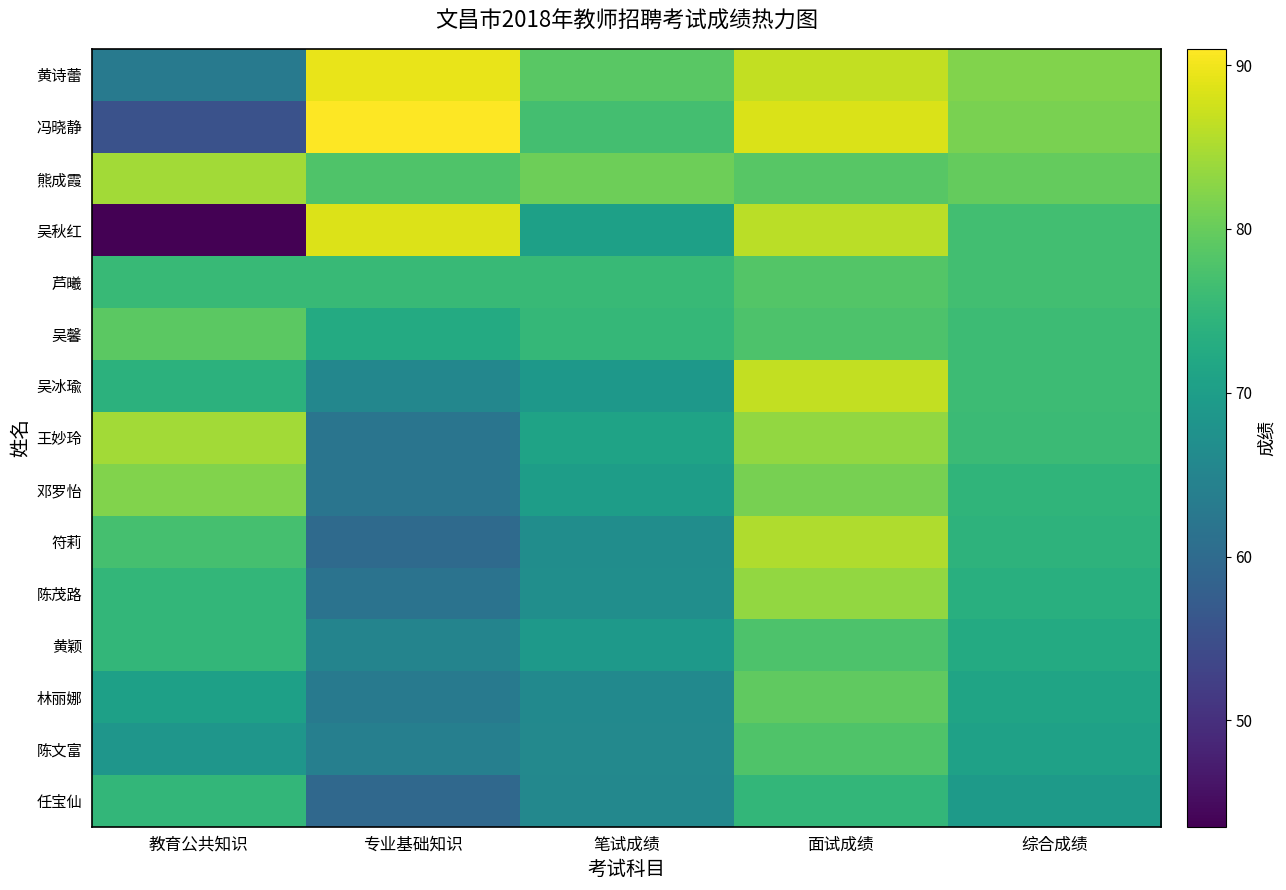

Reading right to left, what are all the values shown in this chart?

黄诗蕾: 综合成绩=82.0	面试成绩=86.7	笔试成绩=78.9	专业基础知识=89.5	教育公共知识=63.0
冯晓静: 综合成绩=81.4	面试成绩=88.3	笔试成绩=76.8	专业基础知识=91.0	教育公共知识=55.5
熊成霞: 综合成绩=79.8	面试成绩=78.7	笔试成绩=80.6	专业基础知识=78.0	教育公共知识=84.5
吴秋红: 综合成绩=76.7	面试成绩=86.0	笔试成绩=70.5	专业基础知识=88.5	教育公共知识=43.5
芦曦: 综合成绩=76.6	面试成绩=78.3	笔试成绩=75.5	专业基础知识=75.5	教育公共知识=75.5
吴馨: 综合成绩=76.1	面试成绩=77.7	笔试成绩=75.1	专业基础知识=72.5	教育公共知识=79.0
吴冰瑜: 综合成绩=76.0	面试成绩=86.7	笔试成绩=68.9	专业基础知识=65.5	教育公共知识=74.0
王妙玲: 综合成绩=75.9	面试成绩=83.3	笔试成绩=71.0	专业基础知识=62.0	教育公共知识=84.5
邓罗怡: 综合成绩=74.5	面试成绩=81.3	笔试成绩=70.0	专业基础知识=62.0	教育公共知识=82.0
符莉: 综合成绩=74.2	面试成绩=85.3	笔试成绩=66.8	专业基础知识=60.0	教育公共知识=77.0
陈茂路: 综合成绩=73.5	面试成绩=83.3	笔试成绩=66.9	专业基础知识=61.5	教育公共知识=75.0
黄颖: 综合成绩=72.5	面试成绩=77.7	笔试成绩=69.0	专业基础知识=65.0	教育公共知识=75.0
林丽娜: 综合成绩=71.3	面试成绩=79.3	笔试成绩=66.0	专业基础知识=63.0	教育公共知识=70.5
陈文富: 综合成绩=70.7	面试成绩=78.0	笔试成绩=65.8	专业基础知识=64.0	教育公共知识=68.5
任宝仙: 综合成绩=69.4	面试成绩=75.0	笔试成绩=65.7	专业基础知识=59.5	教育公共知识=75.0